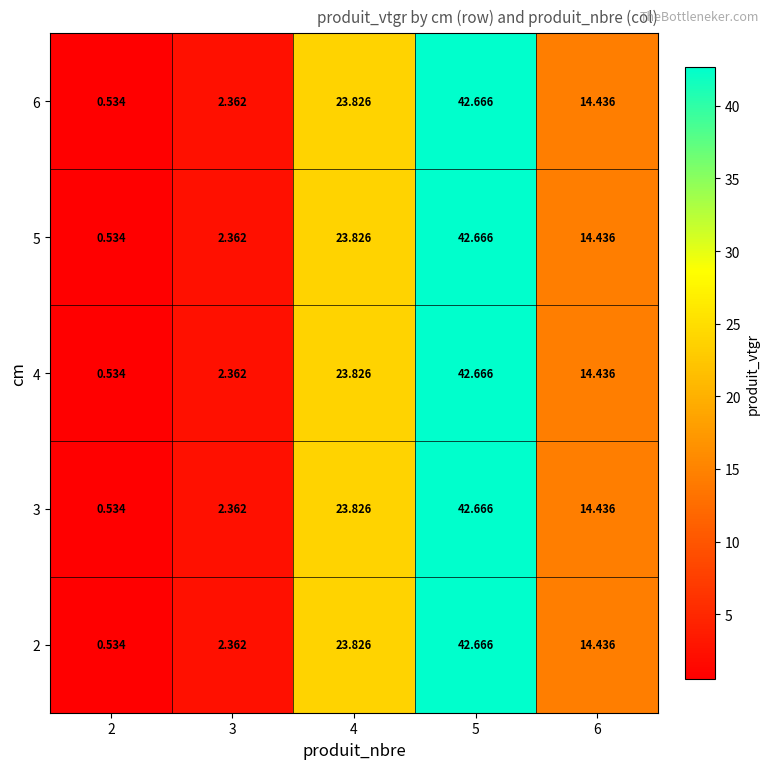

Is the value of 3 at 6 greater than the value of 5 at 2?

Yes